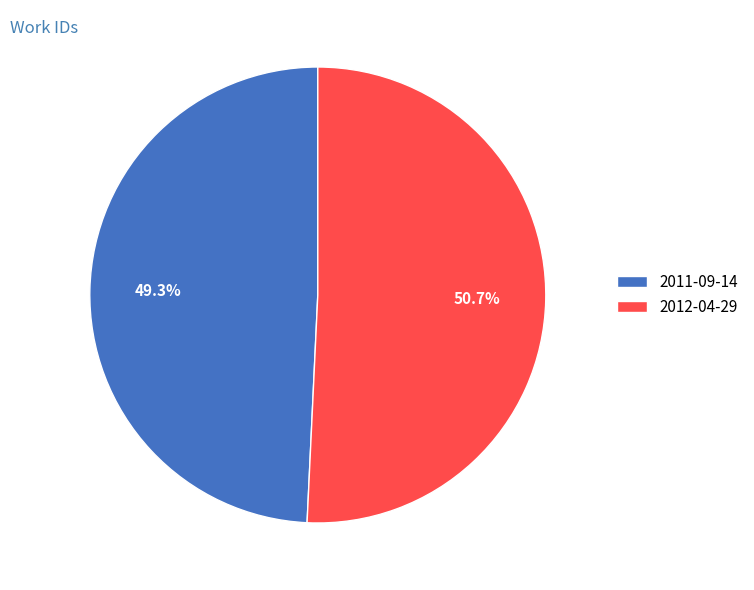

How many segments does this pie chart have?

2